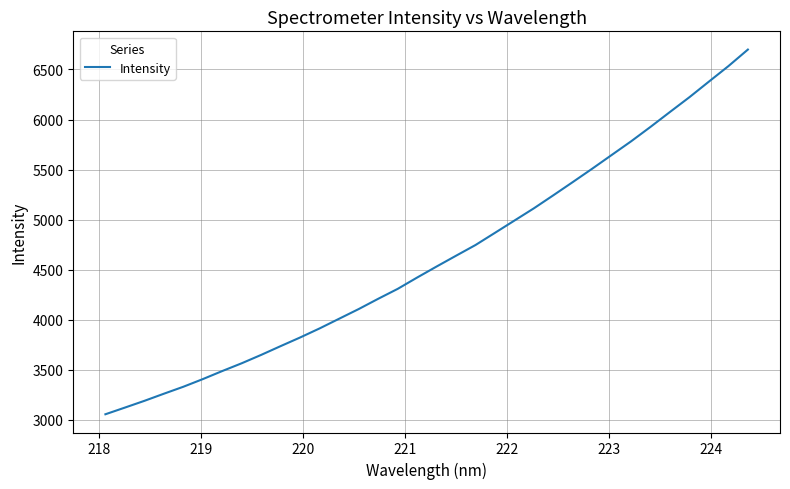

What is the minimum value shown in the chart?

3056.2